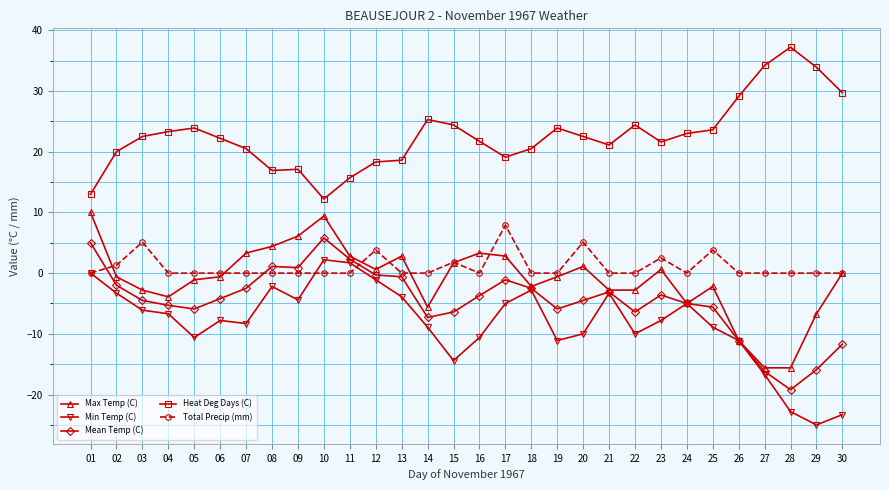

True or false: Heat Deg Days (C) and Total Precip (mm) cross at least once.

False